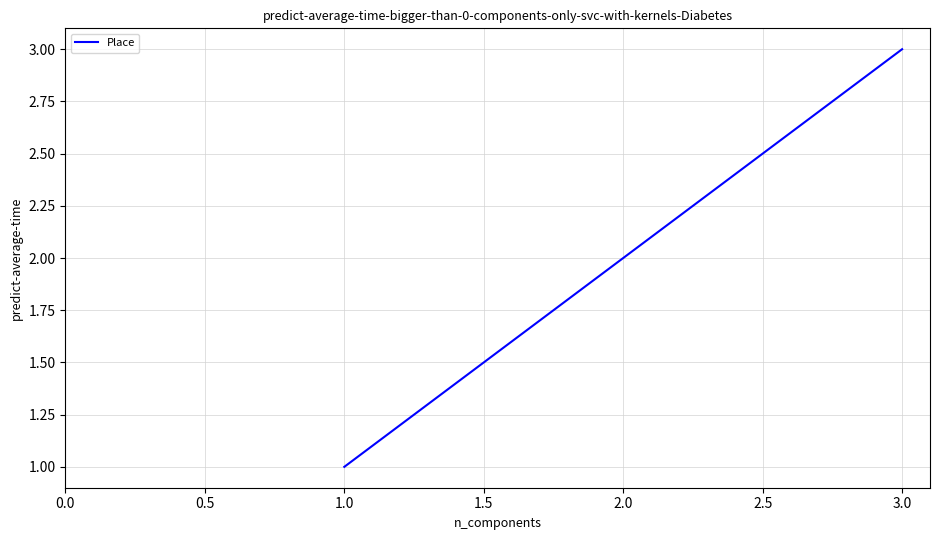

List the labels in order of value, largest first.

3.0, 2.0, 1.0